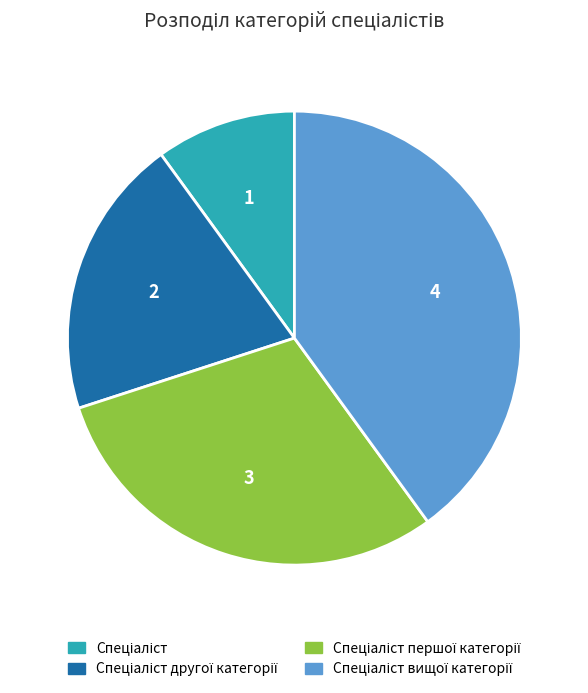

Is there any slice that represents more than half of the pie?

No